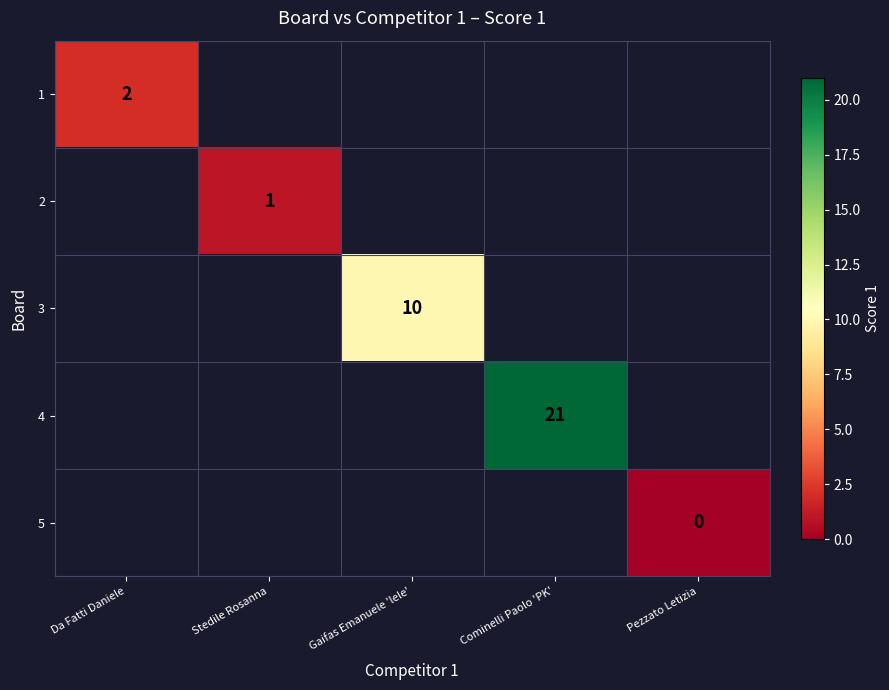

The 4 series shows 7 at Cominelli Paolo 'PK'. True or false?

False